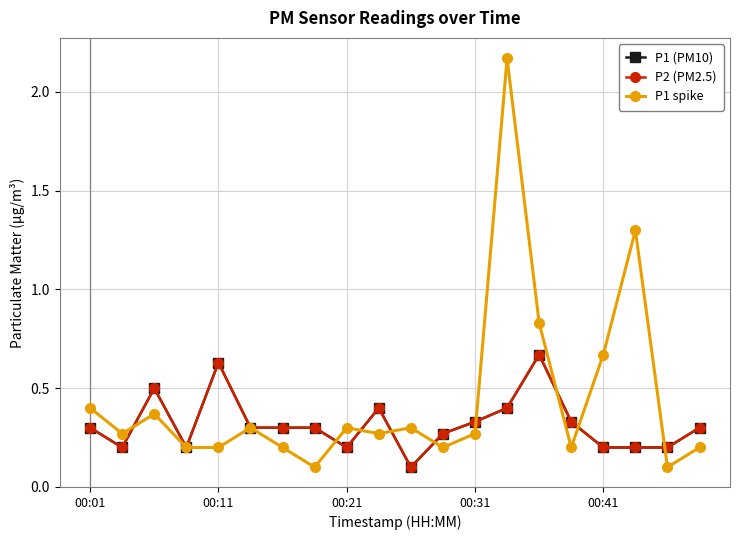

Does the chart have visible grid lines?

Yes